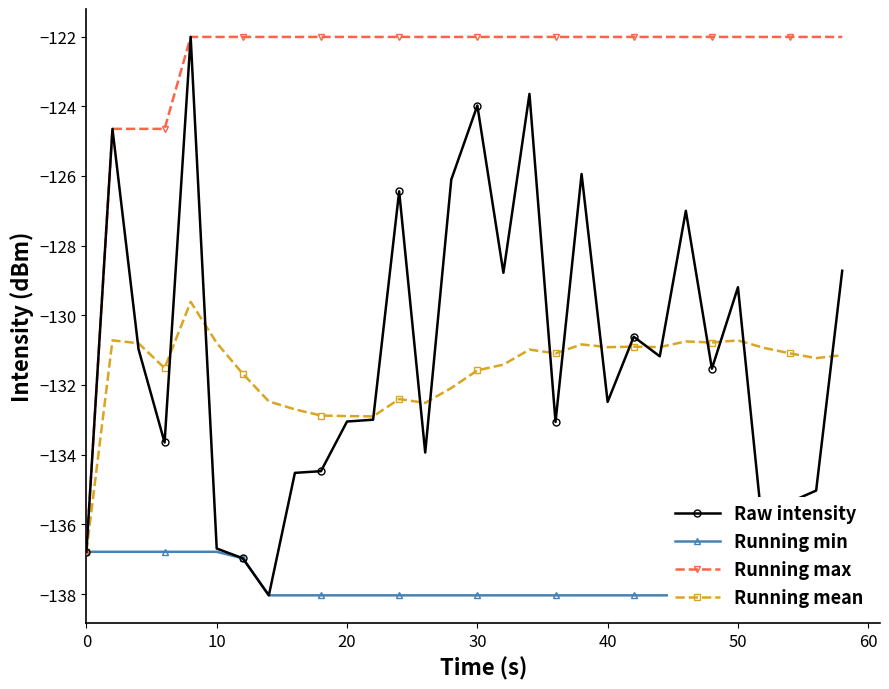

True or false: Running min and Running mean intersect in this chart.

False